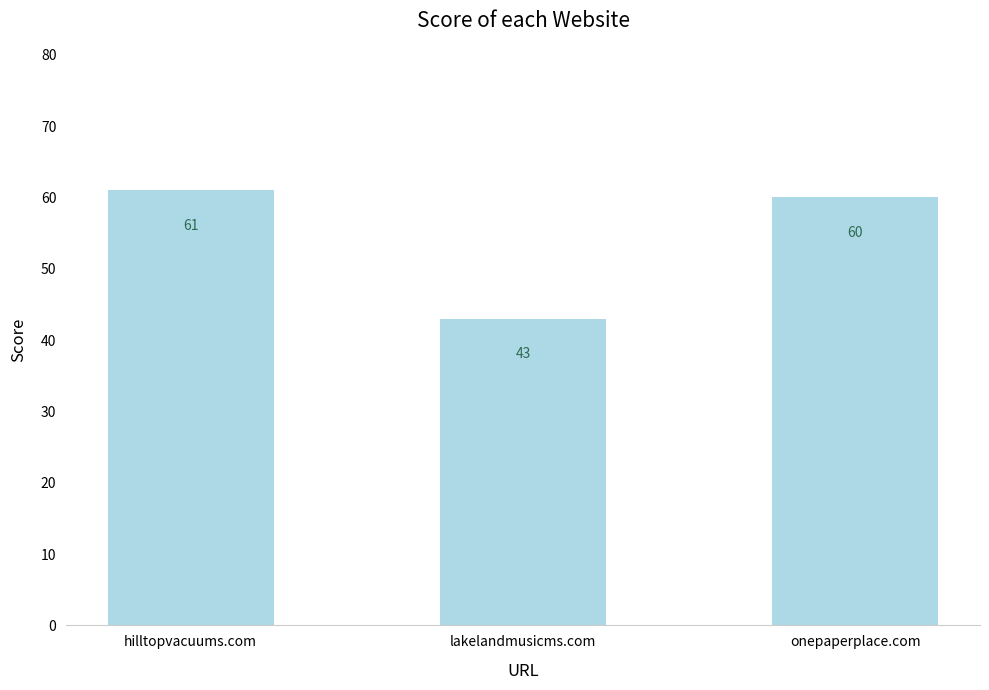

List the labels in order of value, smallest first.

lakelandmusicms.com, onepaperplace.com, hilltopvacuums.com